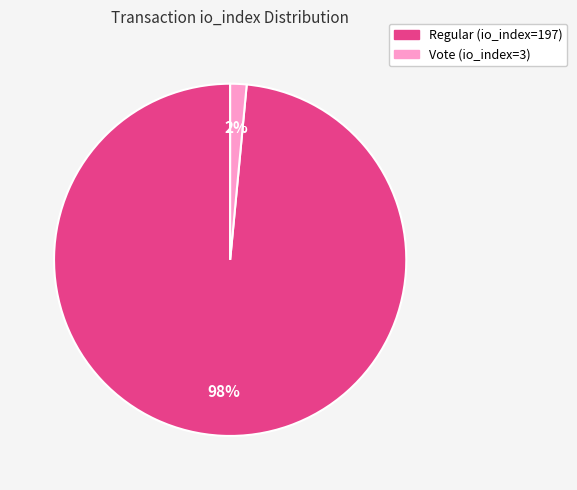

Does any single category account for the majority?

Yes